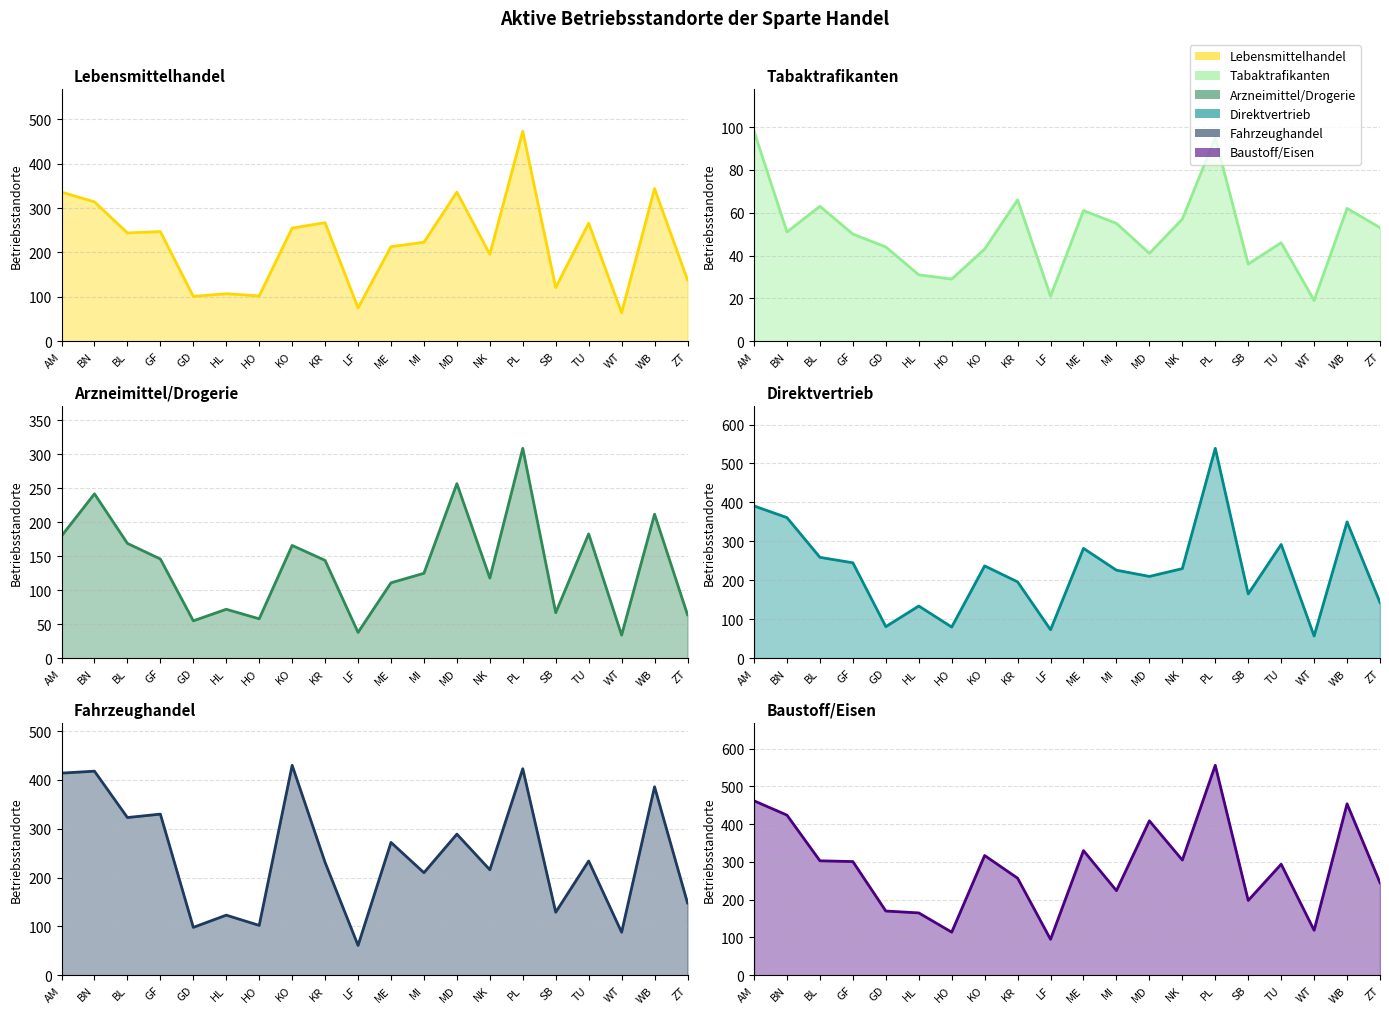

How many interior local peaks does the Lebensmittelhandel series have?

7